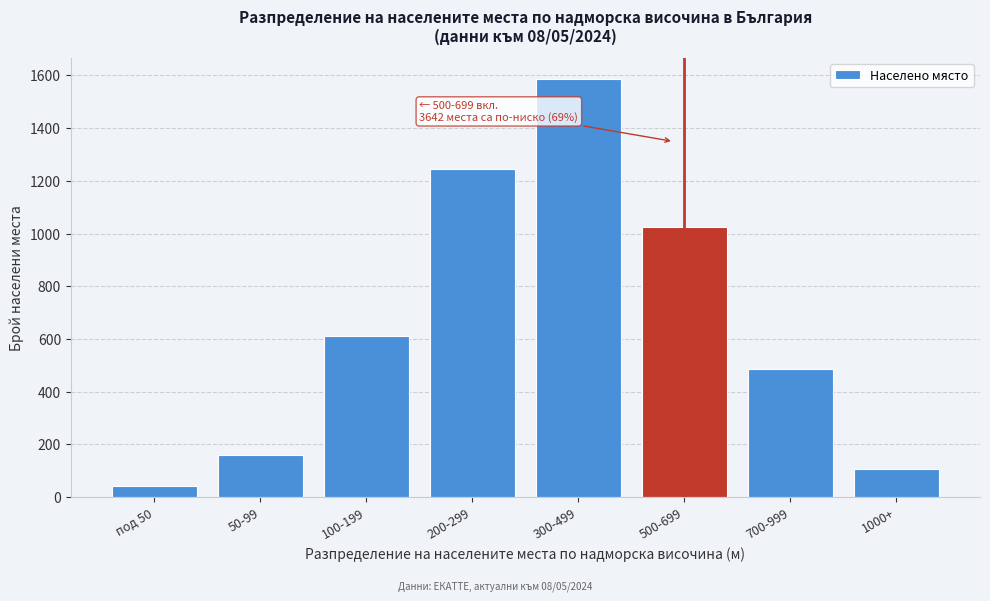

Reading right to left, extract all data points from this chart.

106	487	1024	1587	1243	612	158	42